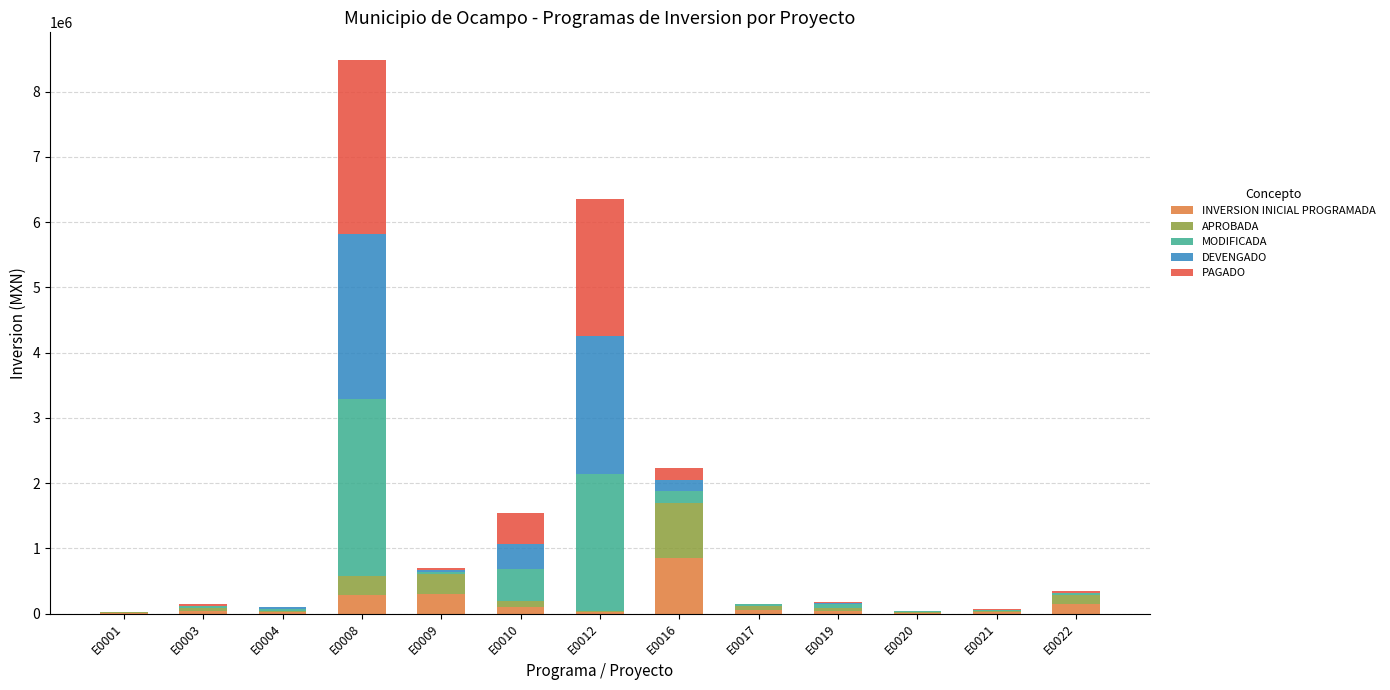

Count the number of categories in the chart.

13